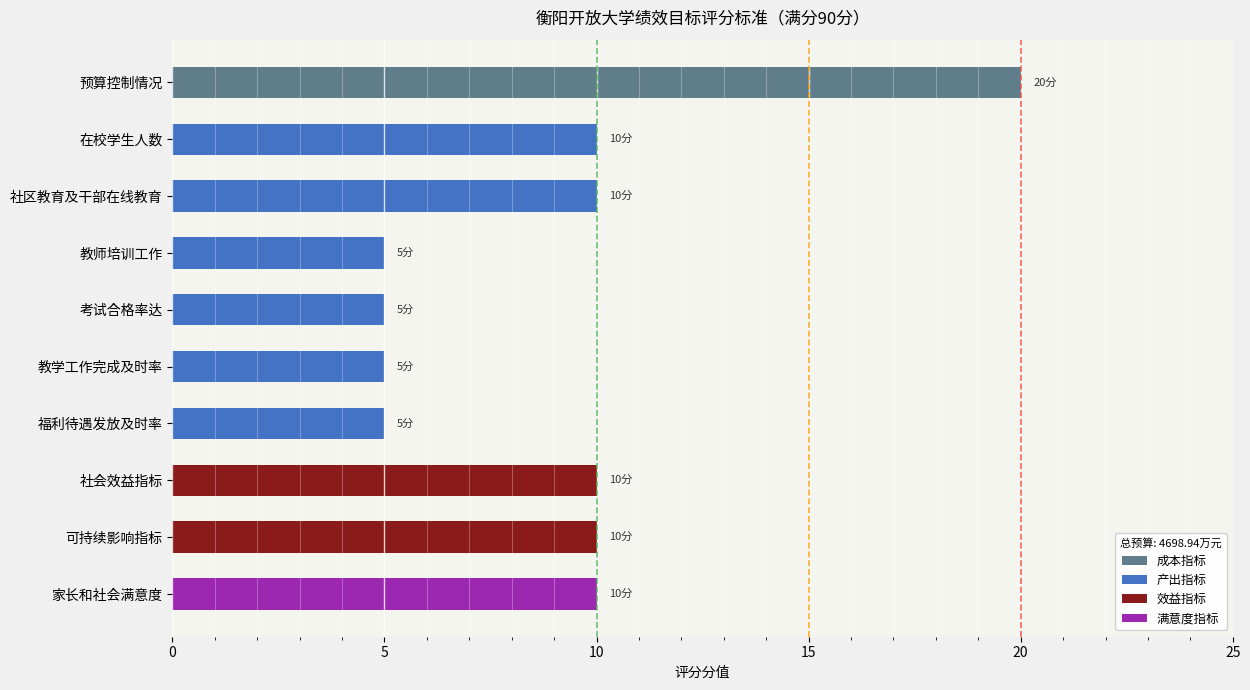

What is the difference between the highest and lowest values at 家长和社会满意度?

10